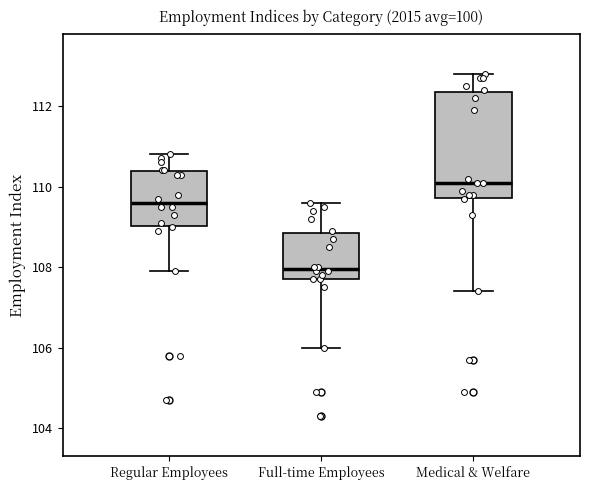

Which box has the highest median line?

Medical & Welfare